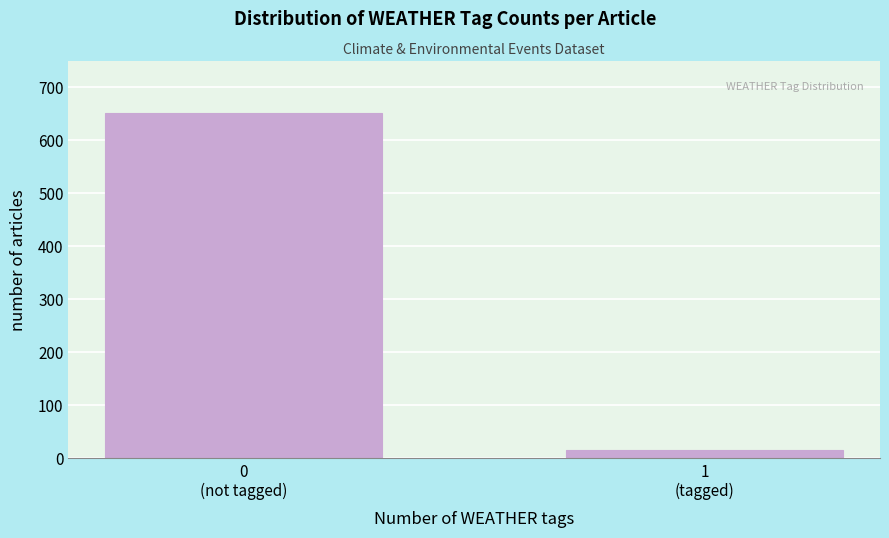

Reading left to right, extract all data points from this chart.

650	15